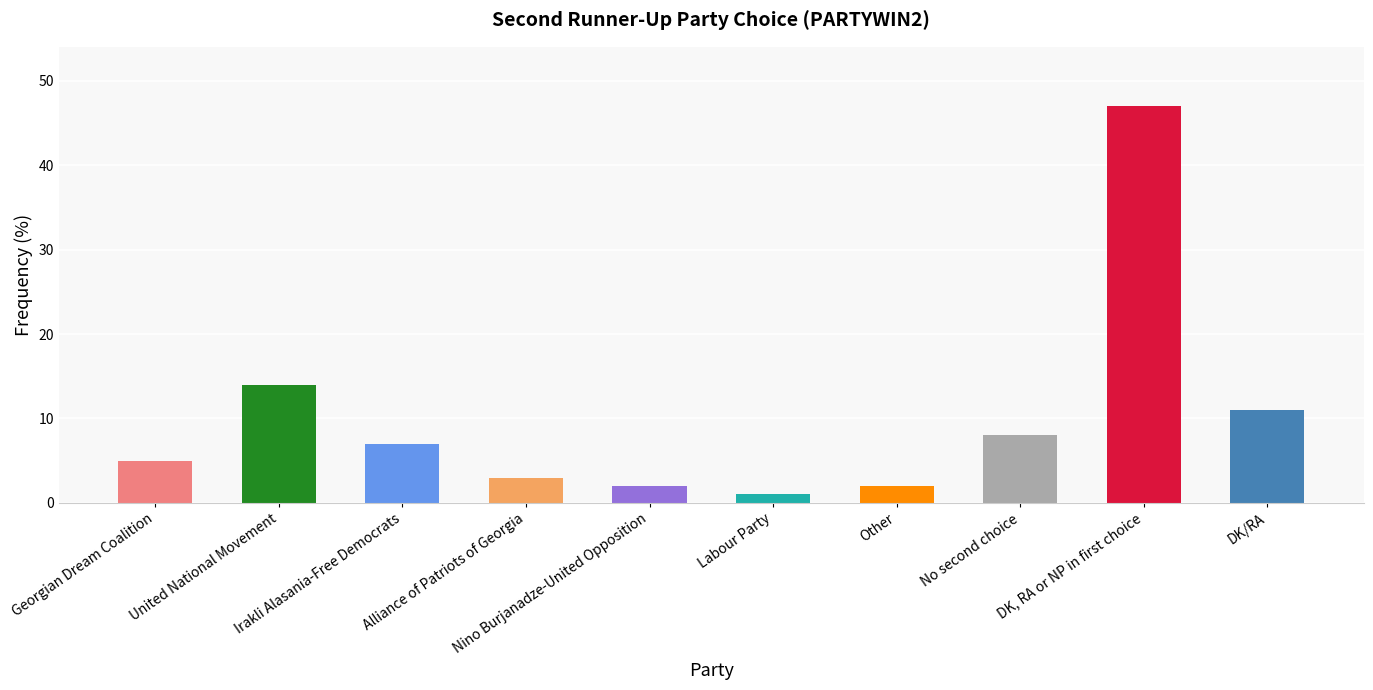

Which label corresponds to the smallest value in the chart?

Labour Party